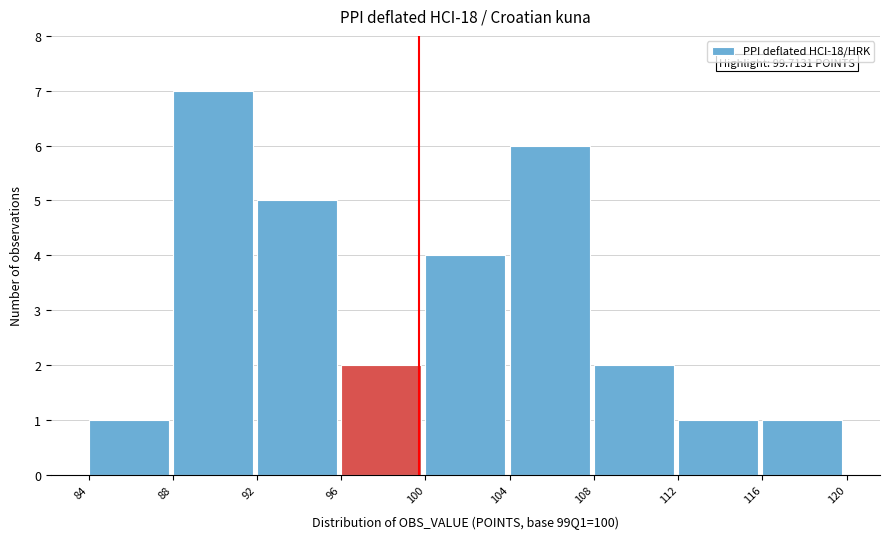

Which range on the x-axis has the tallest bar?

88 to 92